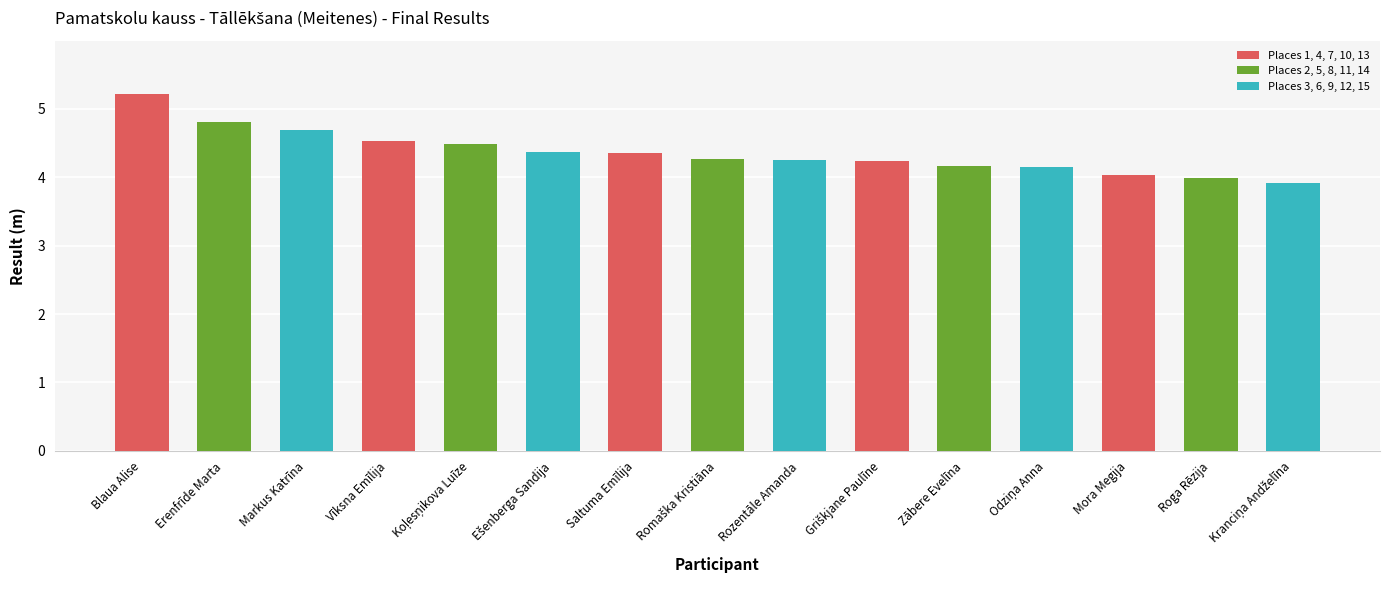

What is the label of the 3rd bar from the left?

Markus Katrīna